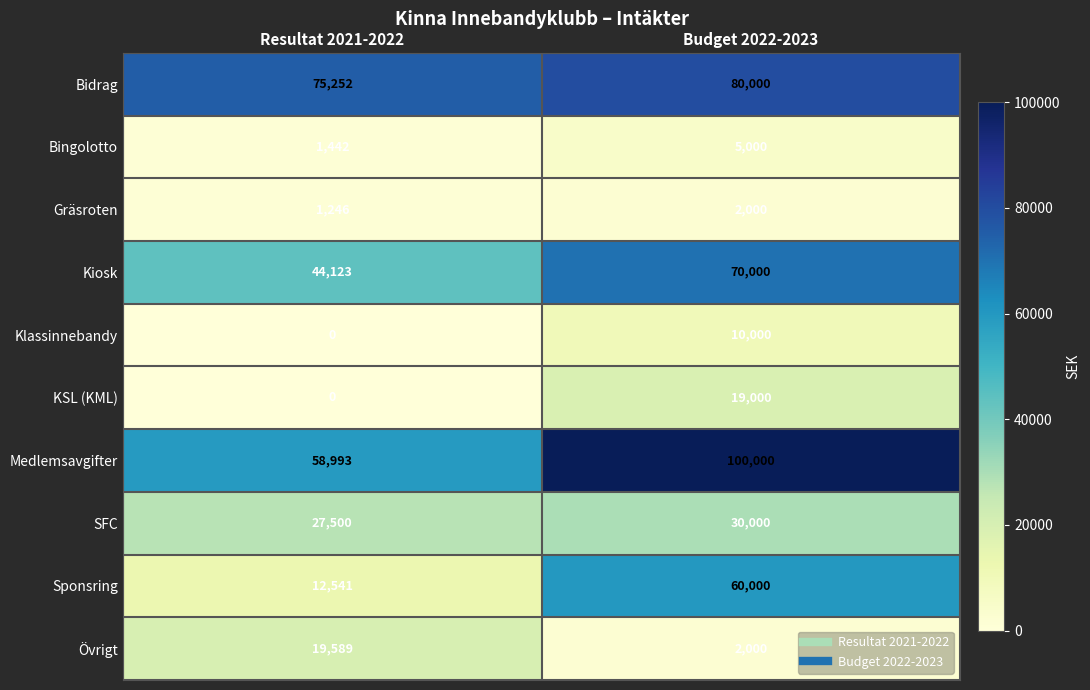

What is the sum of all Övrigt values?

21589